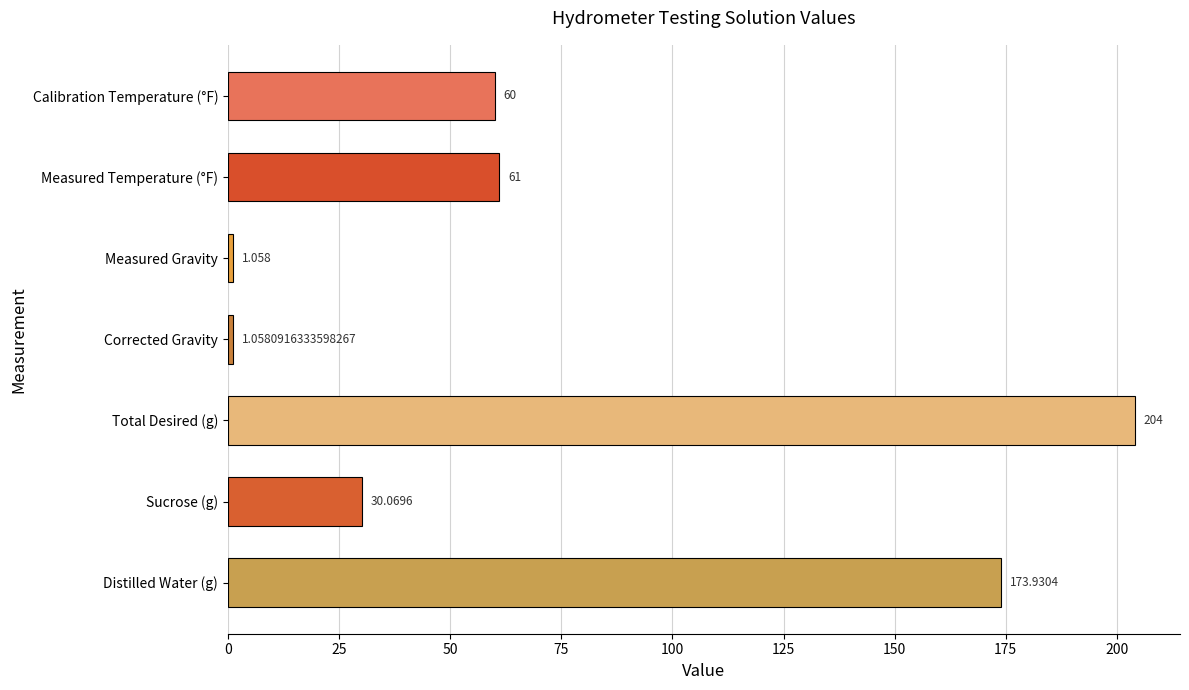

How many values are below 60?

3